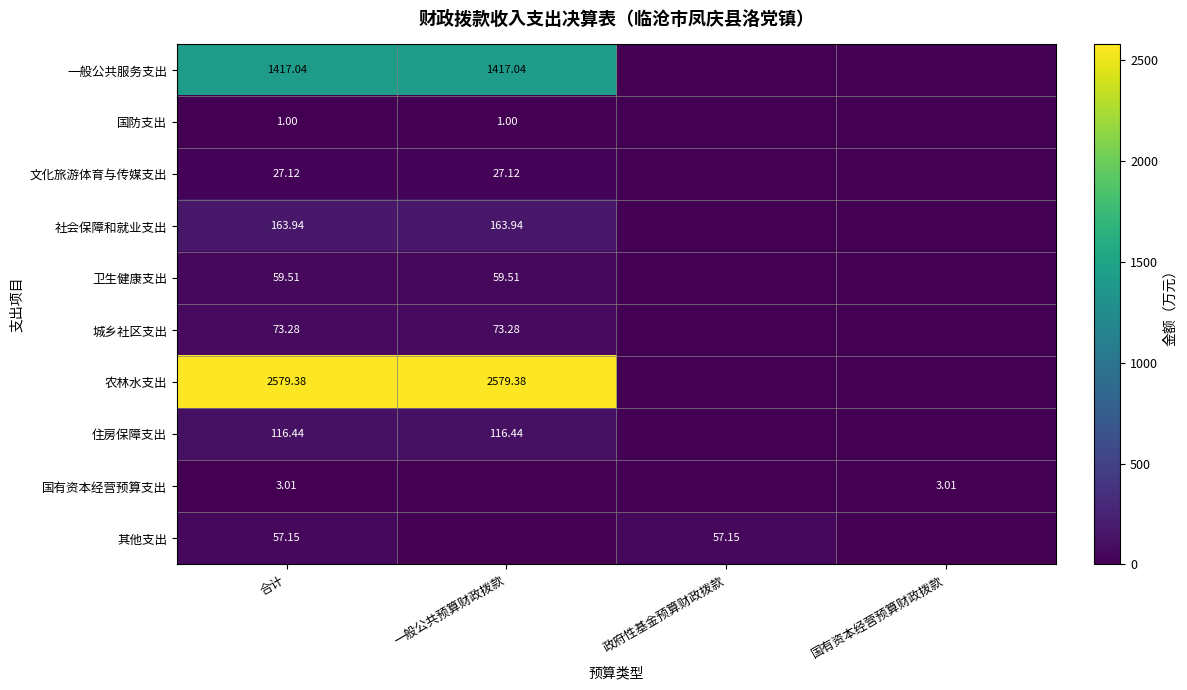

True or false: 社会保障和就业支出 has a value of 263.9 at 一般公共预算财政拨款.

False